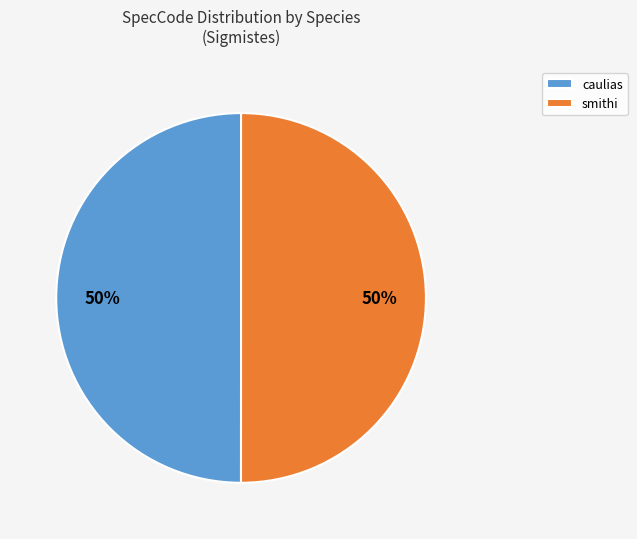

Is it true that caulias is 50% of the pie?

True